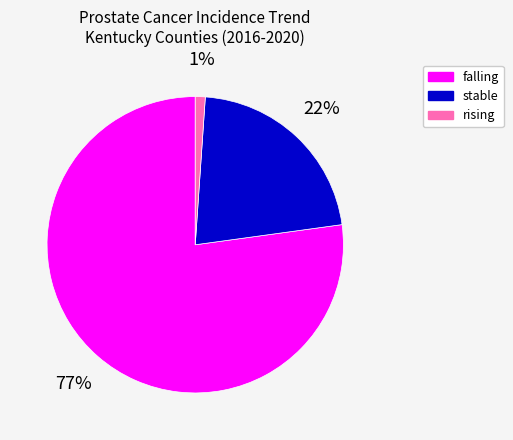

Rank the categories by value from lowest to highest.

rising, stable, falling